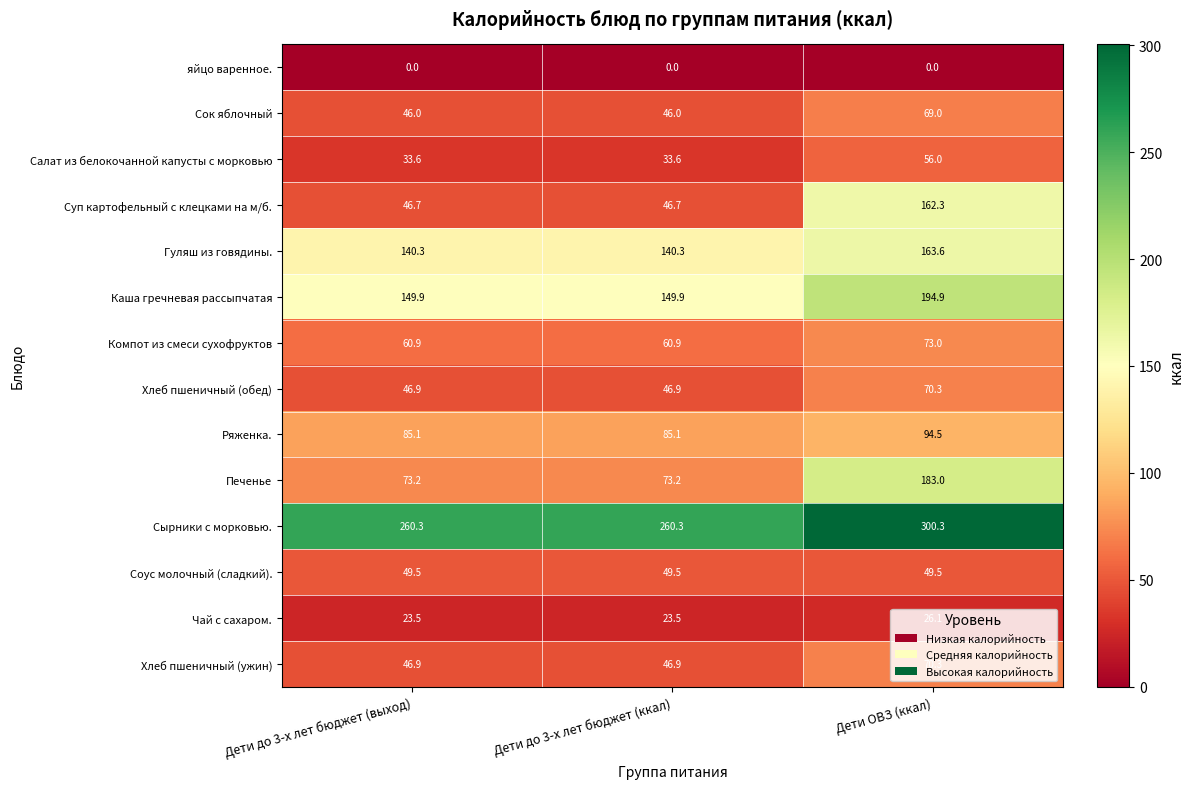

Which series has the largest total across all categories?

Сырники с морковью.